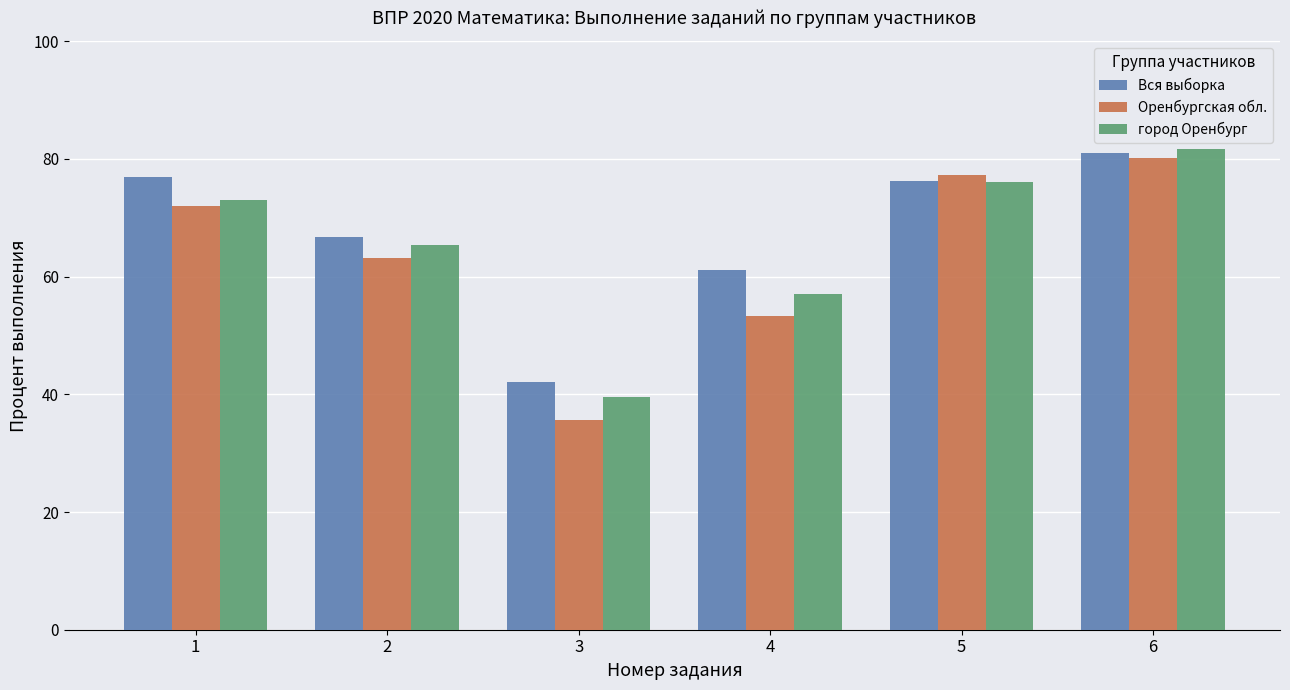

What is the value of the город Оренбург bar at the 6th from the left?

81.6